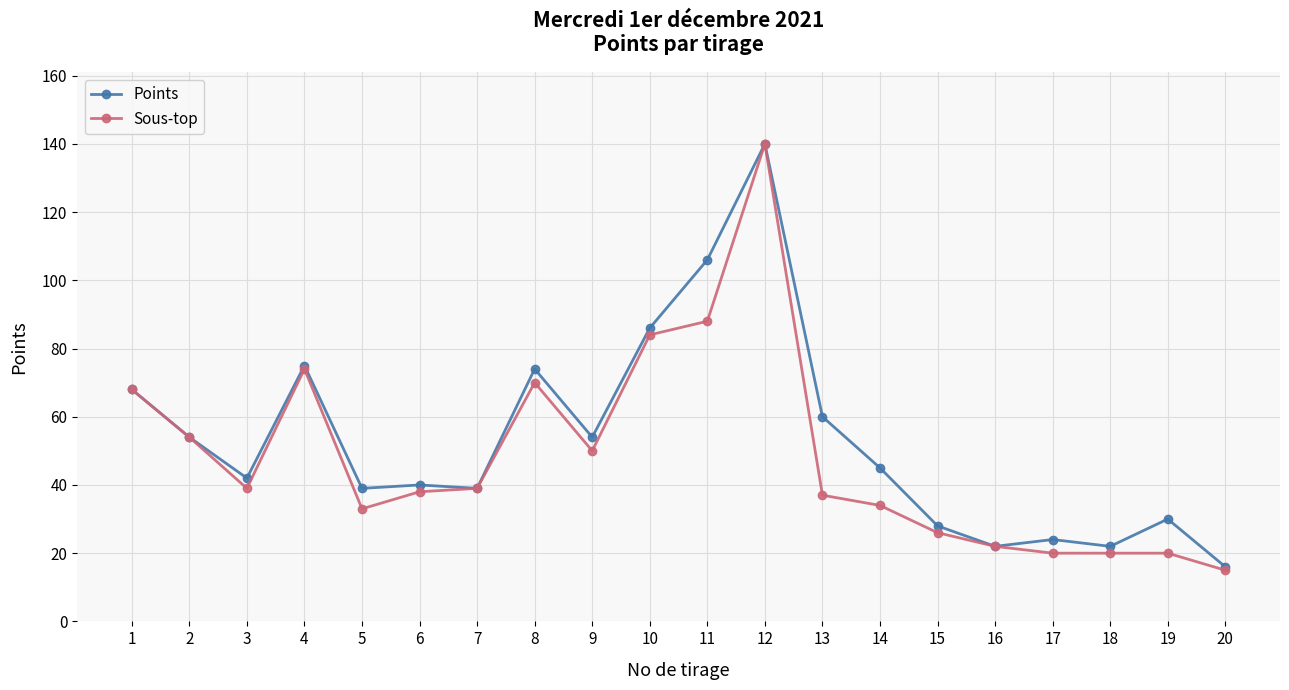

Which series has the widest spread of values?

Sous-top